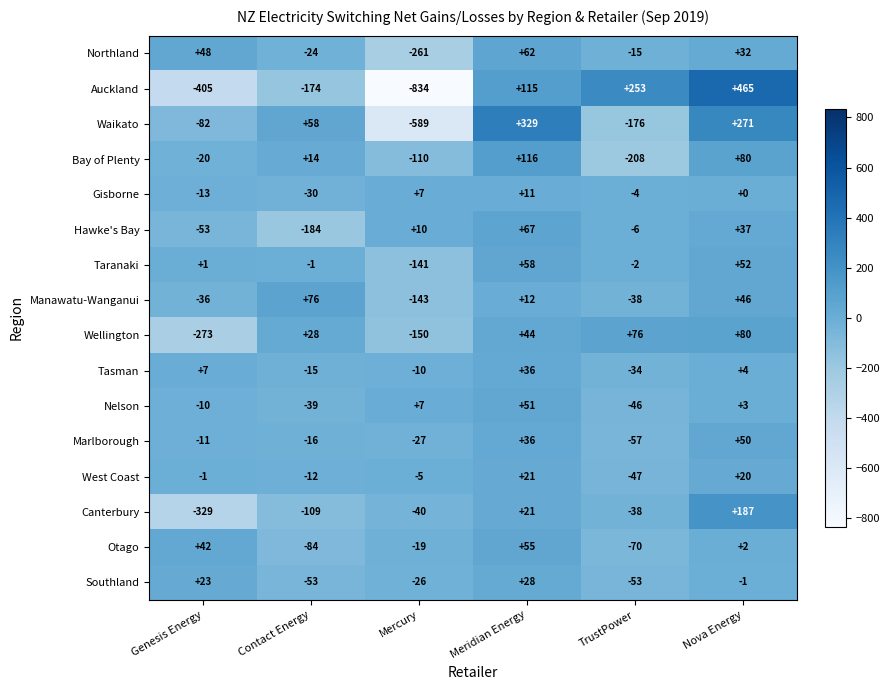

Rank the series by their maximum value, from highest to lowest.

Auckland, Waikato, Canterbury, Bay of Plenty, Wellington, Manawatu-Wanganui, Hawke's Bay, Northland, Taranaki, Otago, Nelson, Marlborough, Tasman, Southland, West Coast, Gisborne